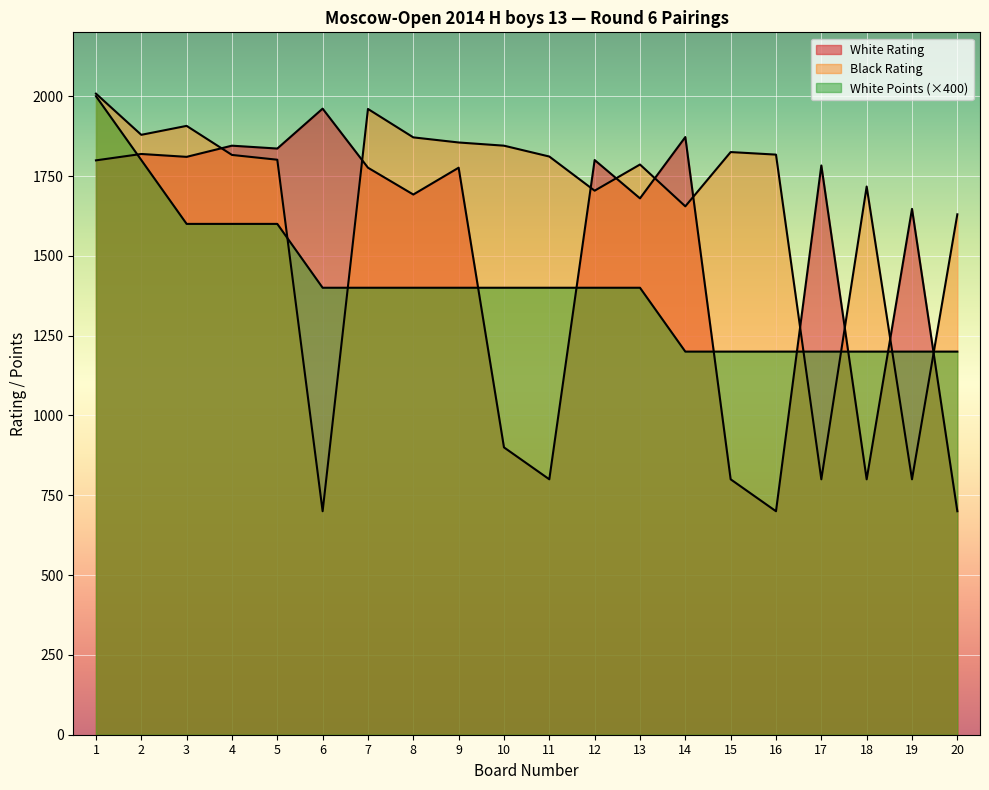

How many categories are shown in the chart?

20